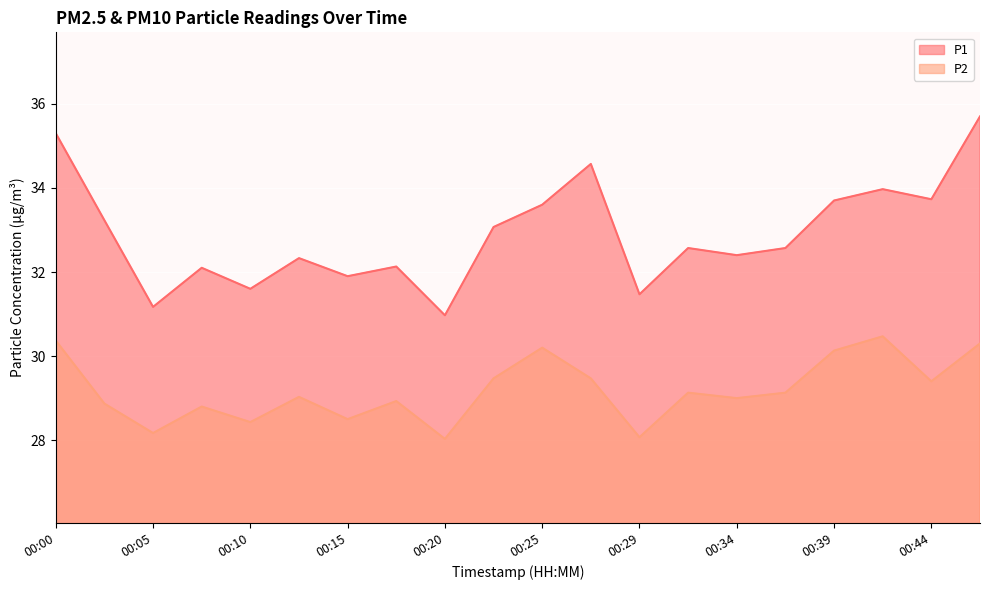

What is the difference between the maximum and minimum values in the P1 series?

4.7